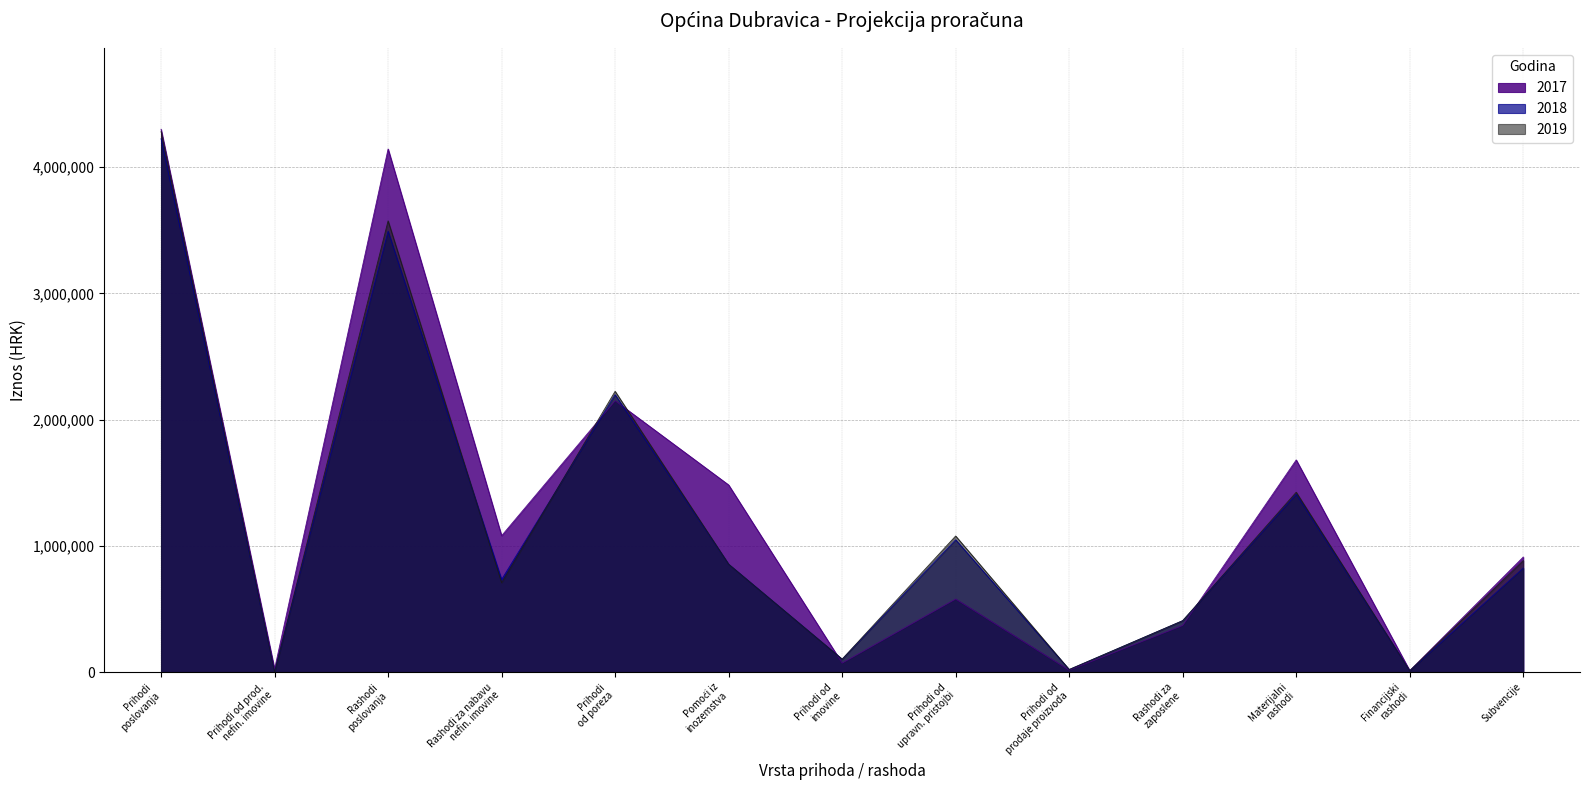

At how many categories does at least one series exceed 4221006?

1